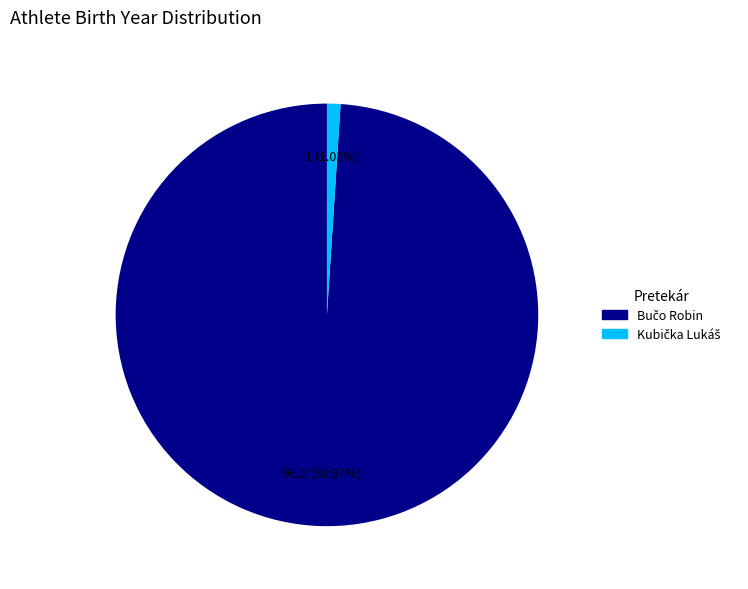

How many segments does this pie chart have?

2